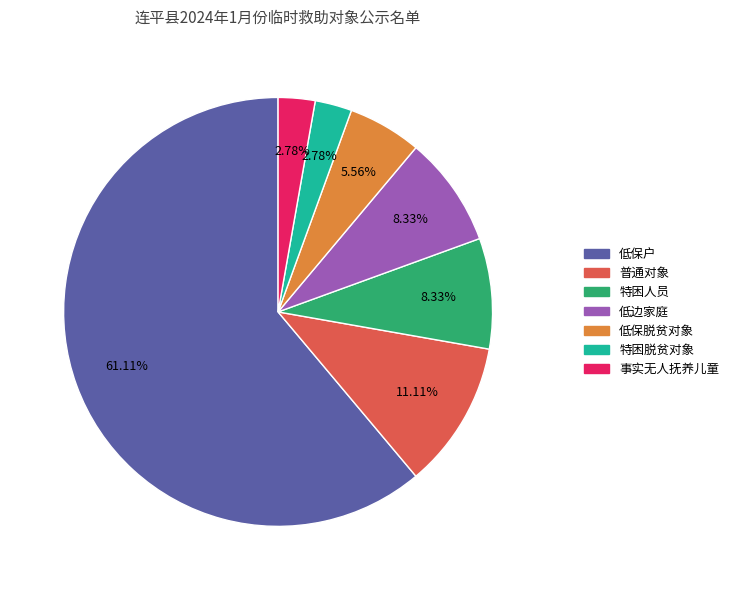

What percentage is NOT represented by 事实无人抚养儿童?

97.2%